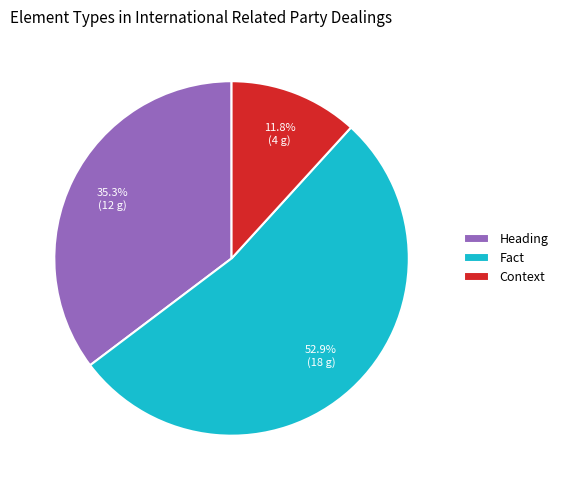

Which slice represents more than half of the pie?

Fact